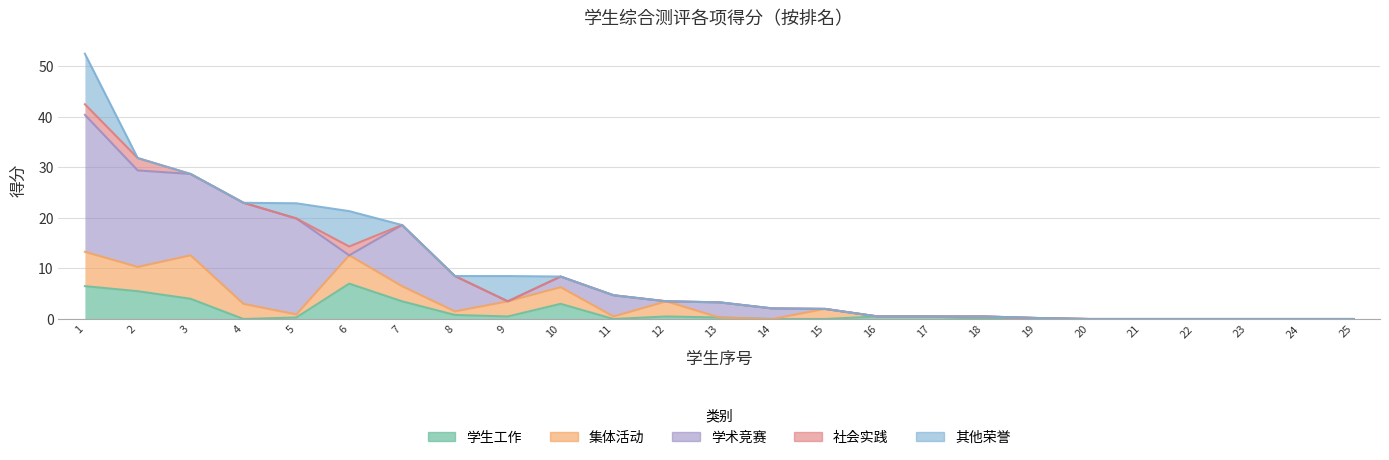

What is the difference between the maximum and minimum values in the 集体活动 series?

8.6